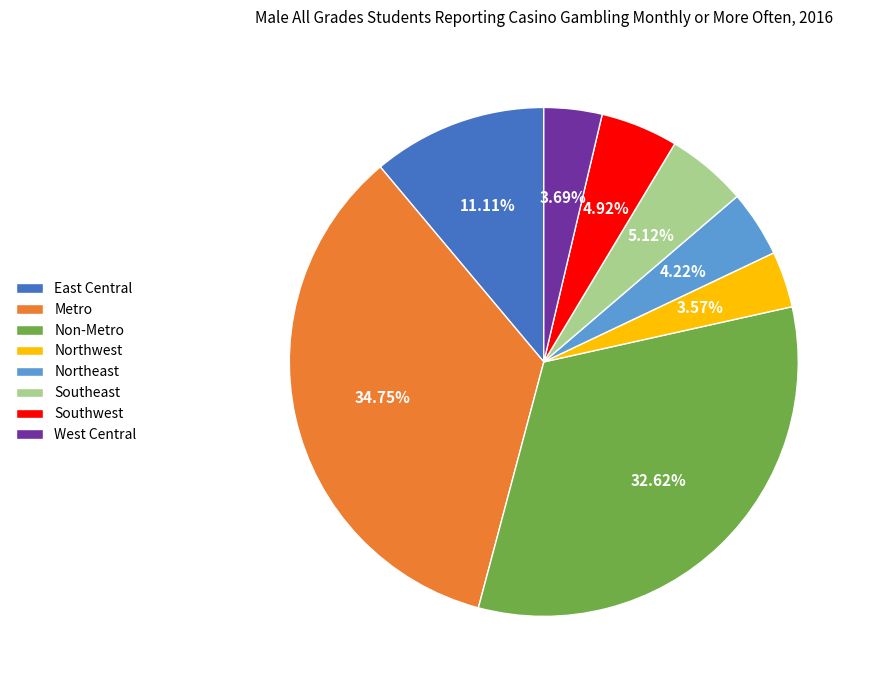

Count the number of slices in the pie.

8